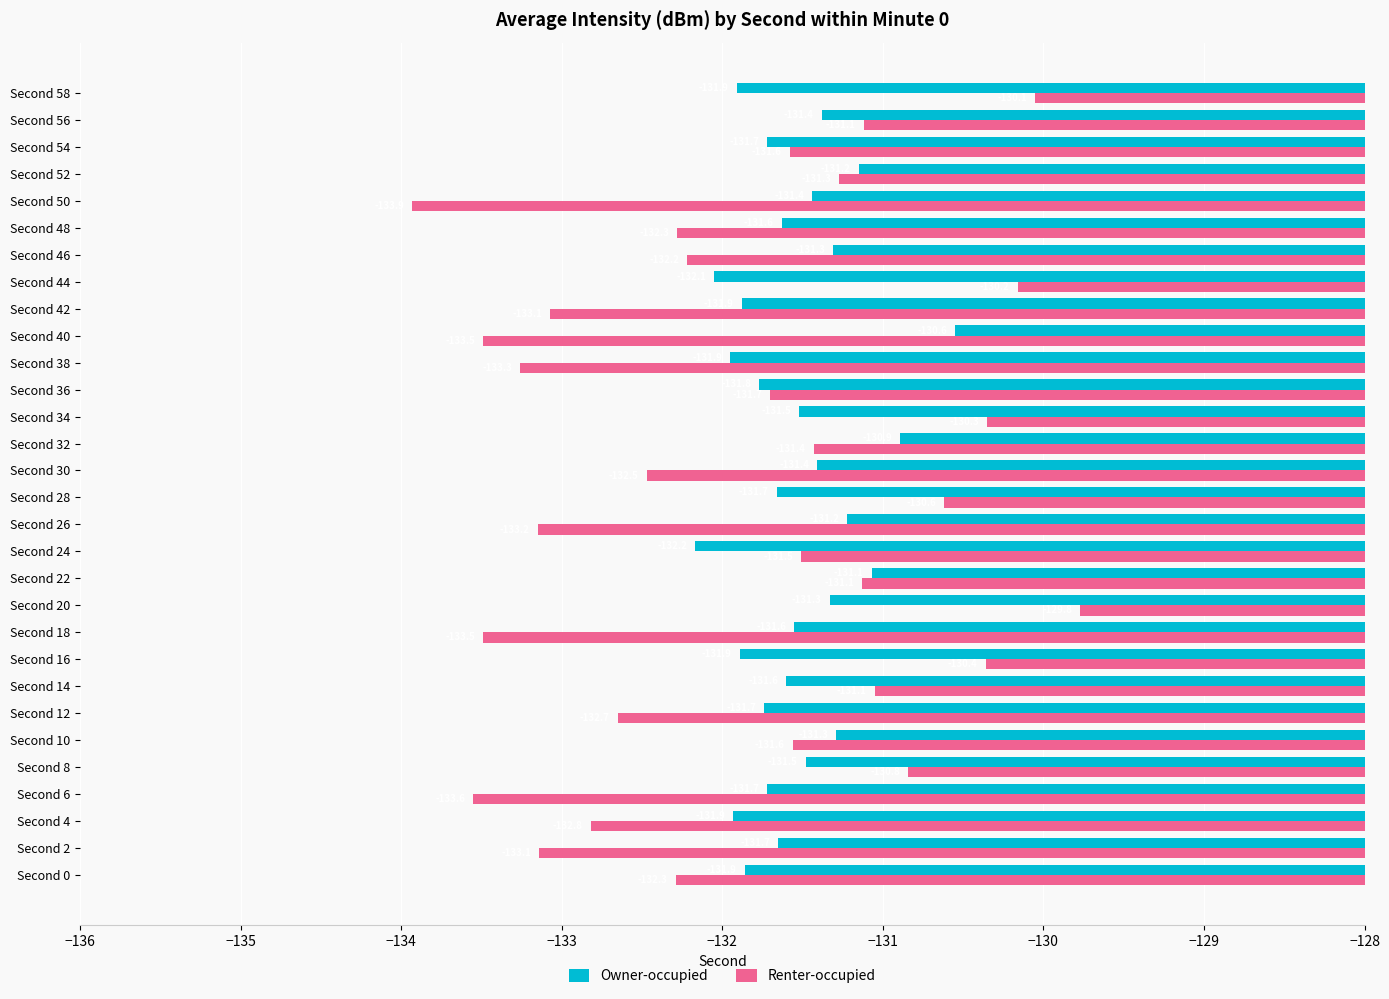

What is the difference between the Renter-occupied values at Second 38 and Second 20?

3.5